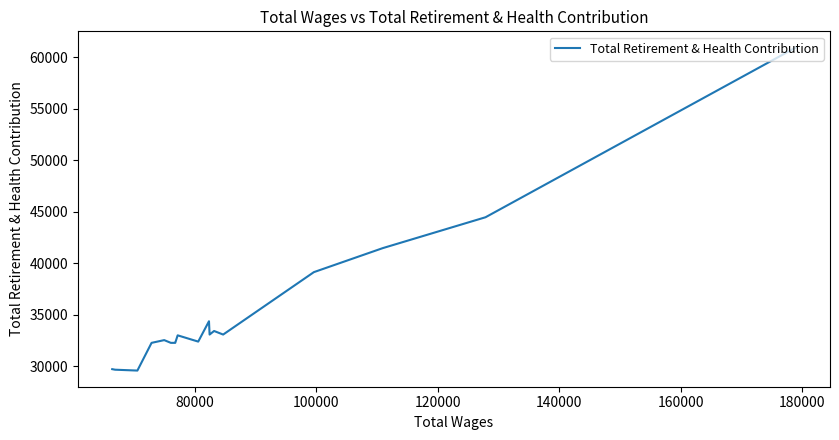

What is the difference between the maximum and second lowest values?

31244